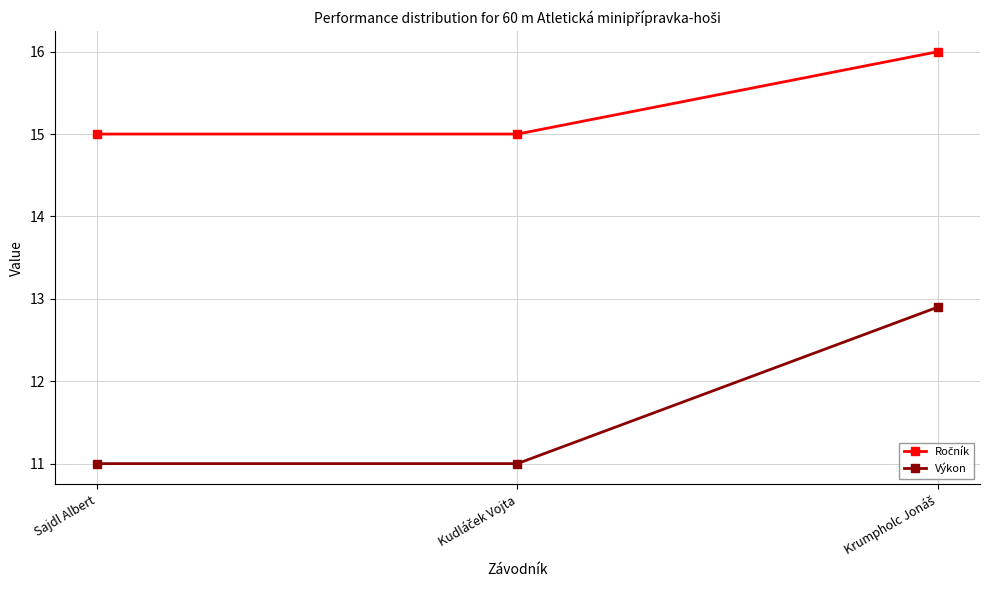

At how many categories does at least one series exceed 12?

3